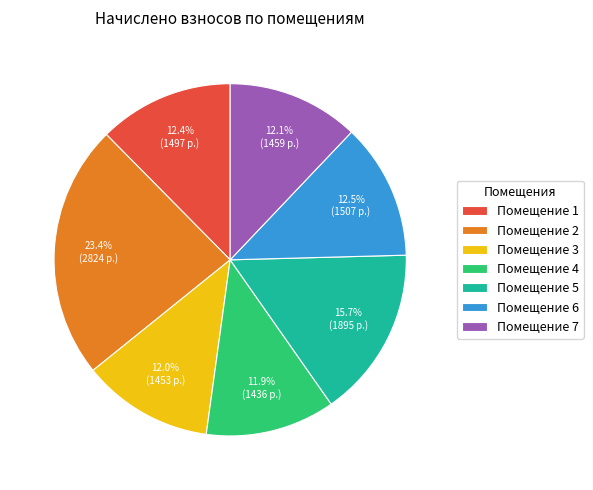

What percentage do Помещение 2 and Помещение 1 together represent?

35.8%